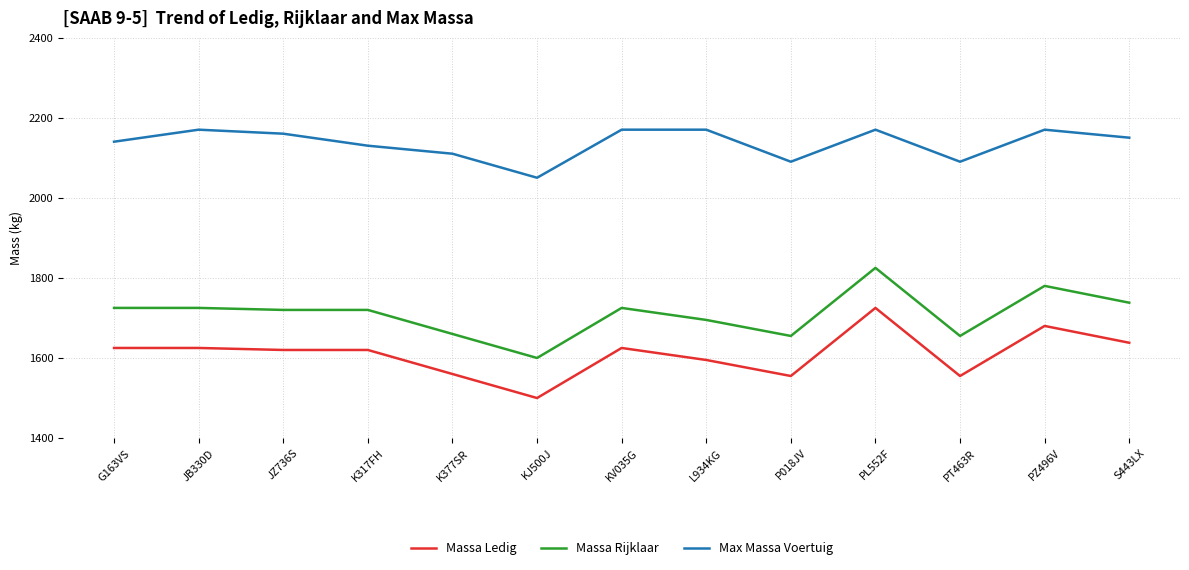

True or false: Massa Rijklaar has a value of 2880 at JB330D.

False